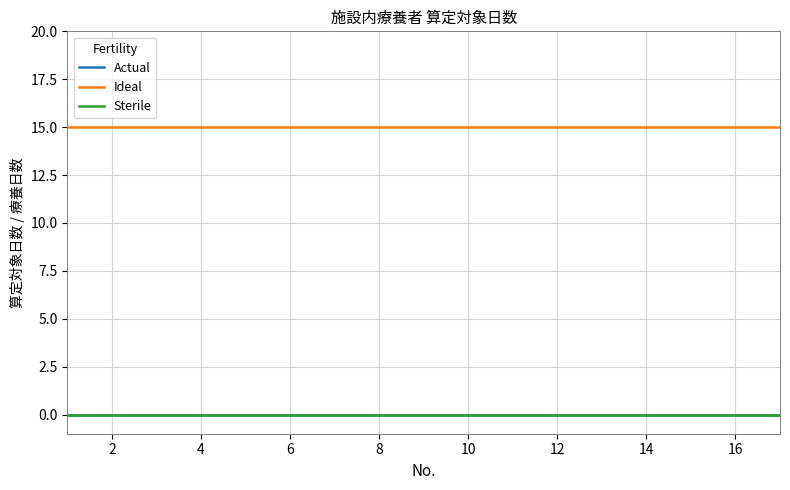

Does the chart display data point markers on the line(s)?

No